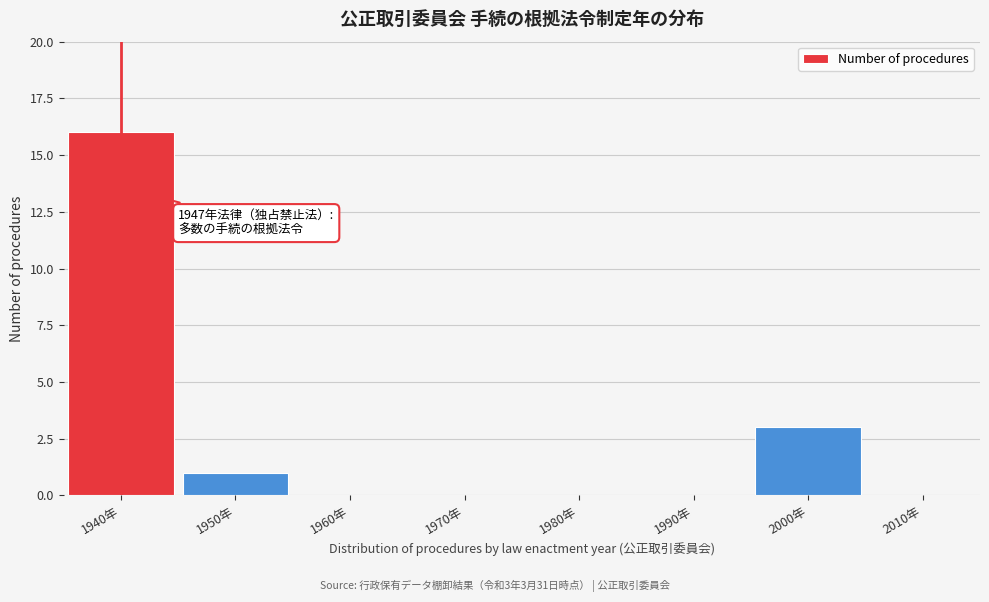

Reading right to left, what are all the values shown in this chart?

2010年=0	2000年=3	1990年=0	1980年=0	1970年=0	1960年=0	1950年=1	1940年=16